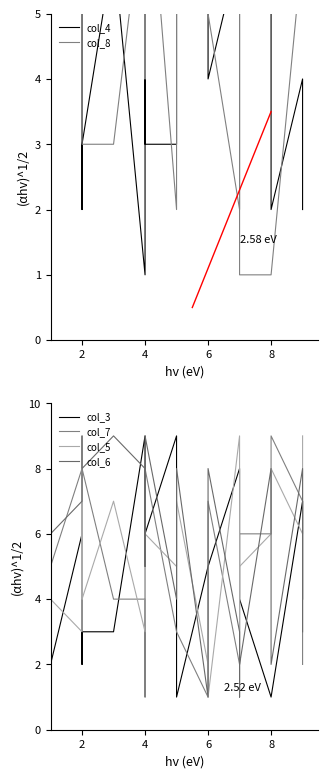

Which series has the widest spread of values?

col_4